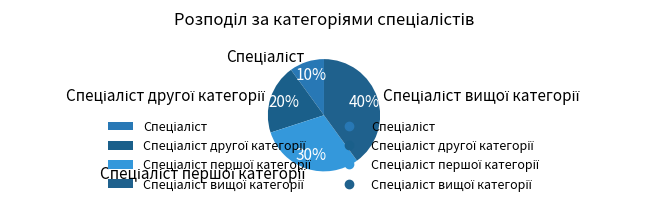

To the nearest percent, what is the average slice percentage?

25%